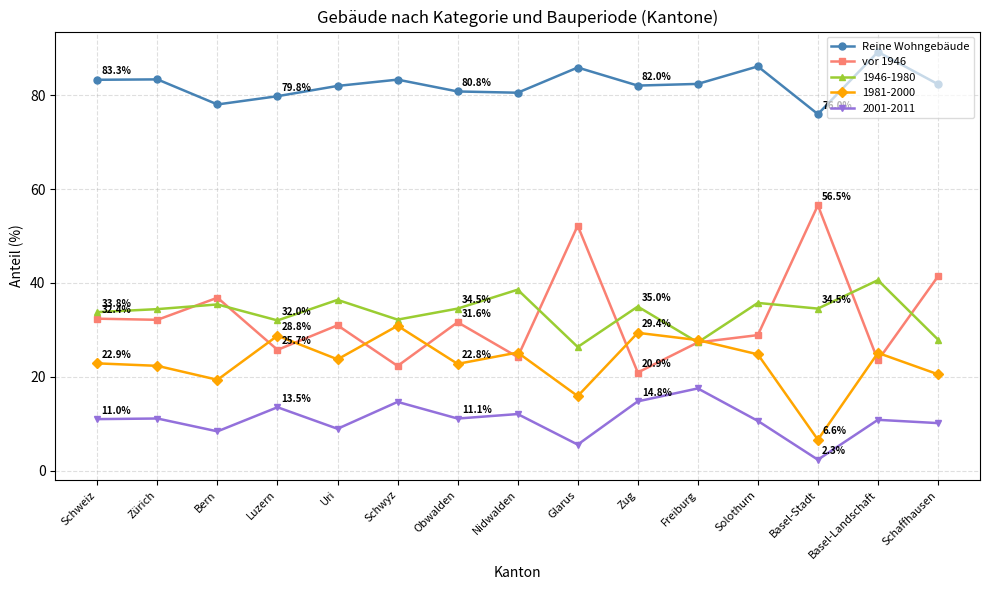

What is the smallest value displayed?

2.3